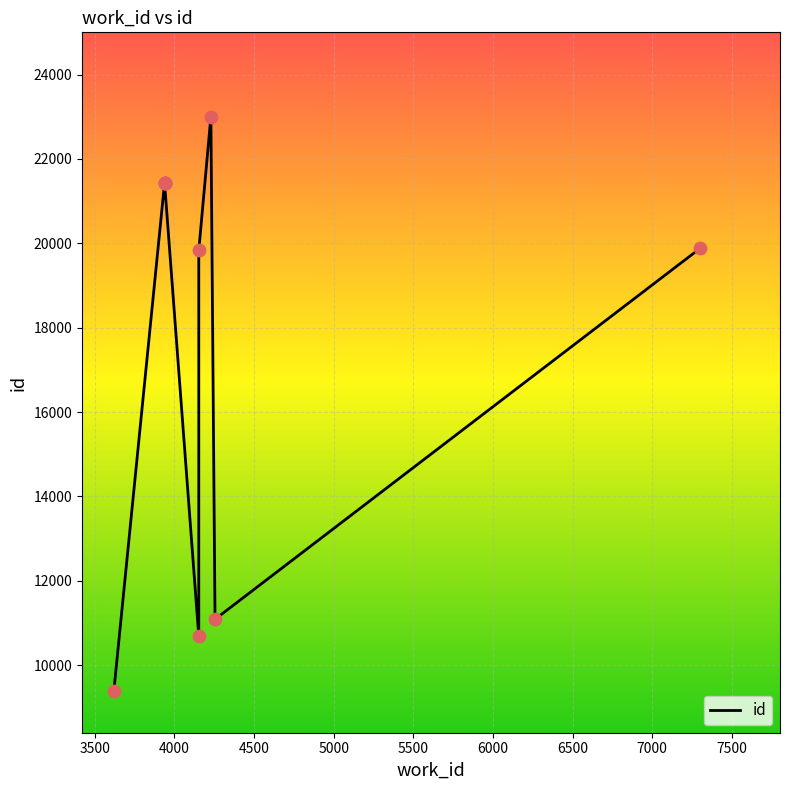

What is the change in value from 4153 to 3938?

+1605